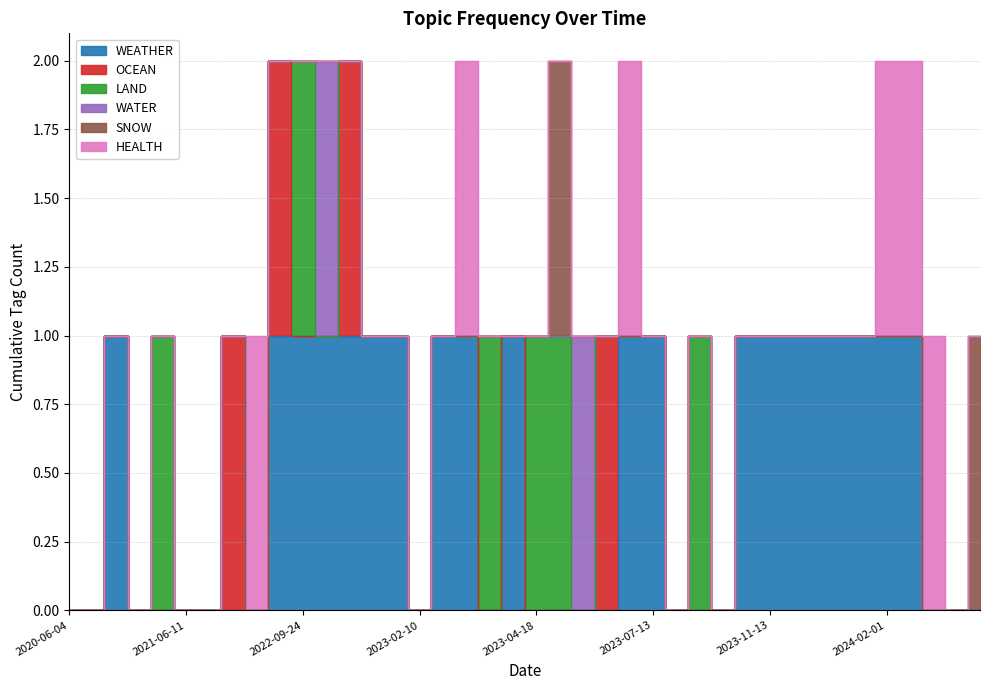

Which series has the largest total across all categories?

WEATHER